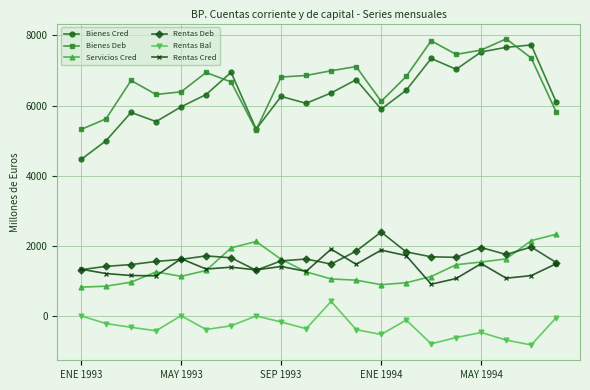

True or false: Bienes Cred has more than 2 points higher than both neighbors.

True